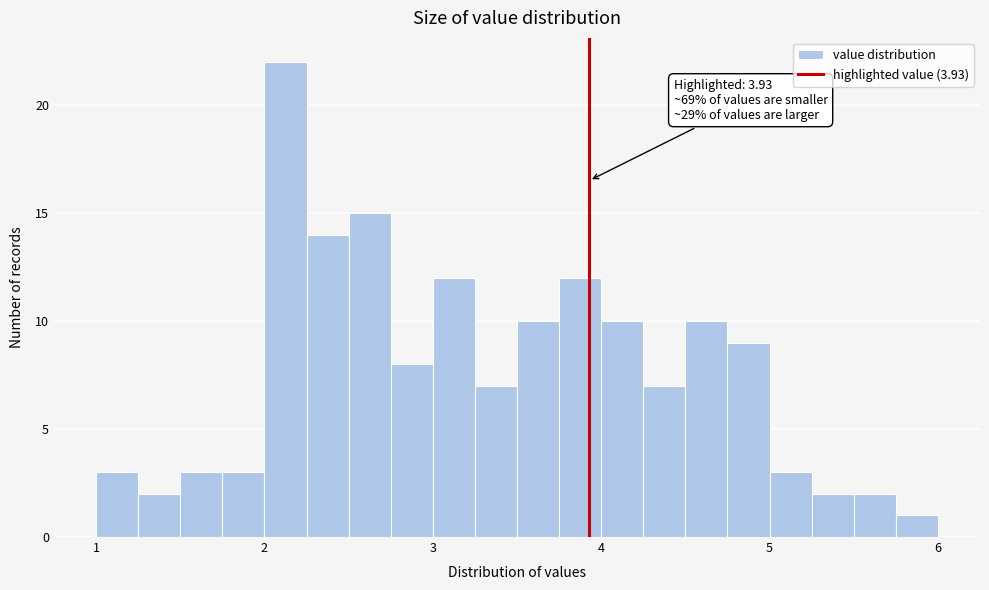

Read against the x-axis, roughly where is the centre of the tallest bar?

2.1